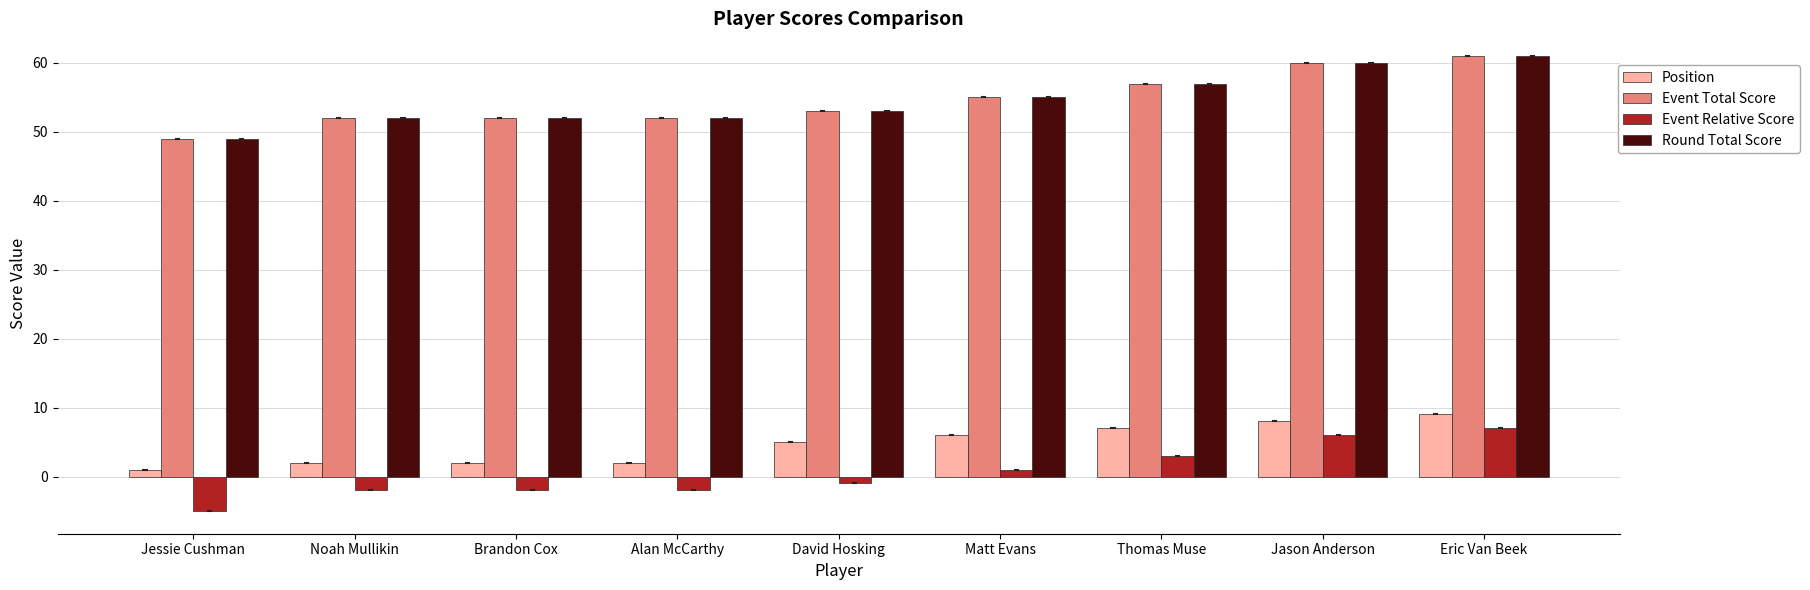

What is the highest value of the Event Relative Score series?

7